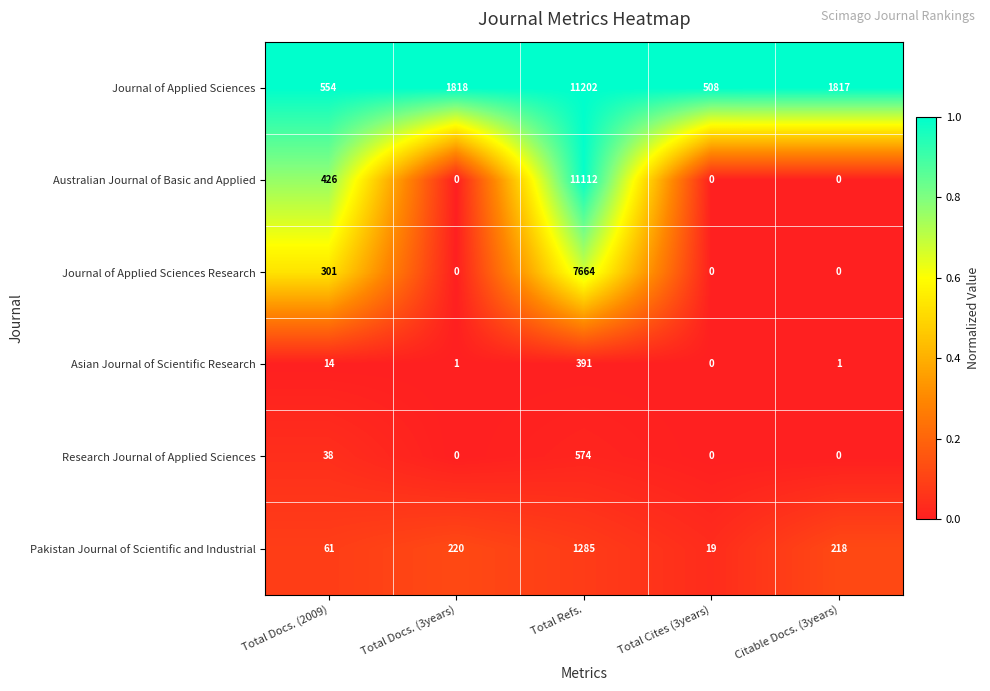

At which category is the sum across all series the highest?

Total Refs.